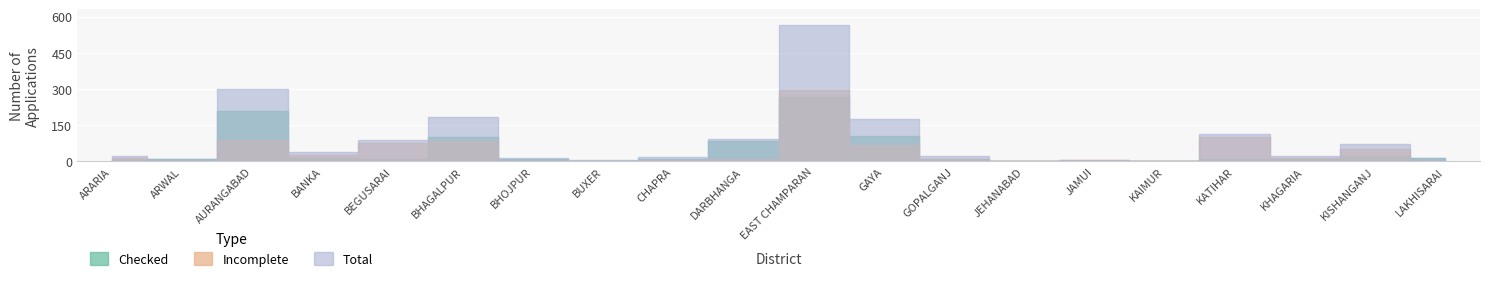

True or false: Total and Checked intersect in this chart.

False